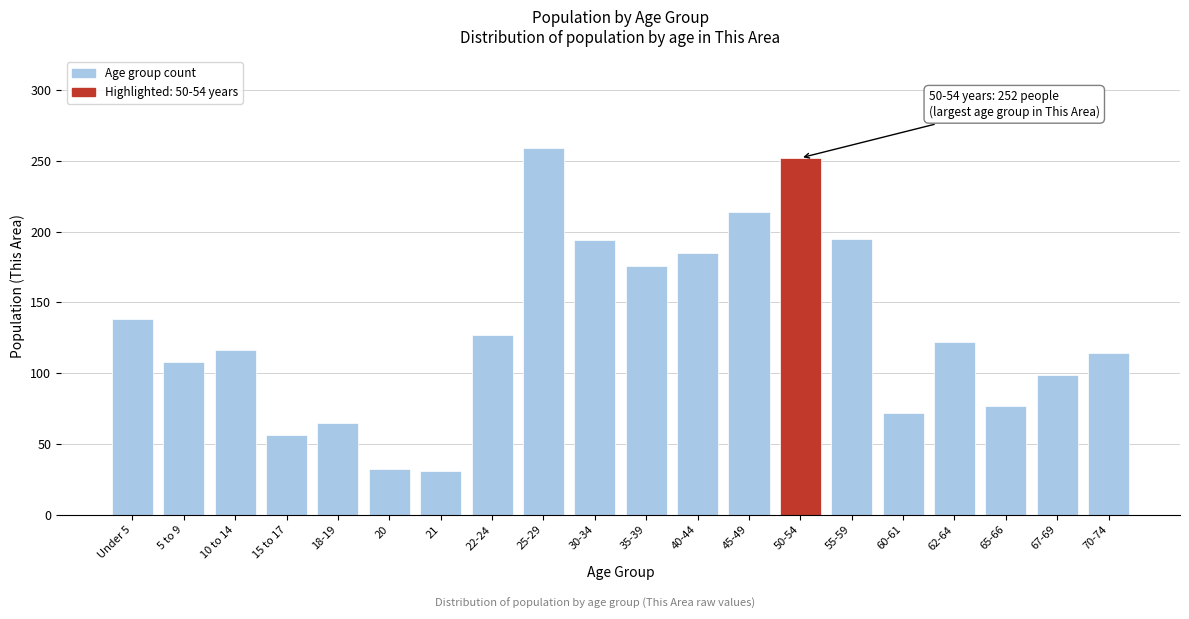

What is the value of the 17th bar from the left?

122